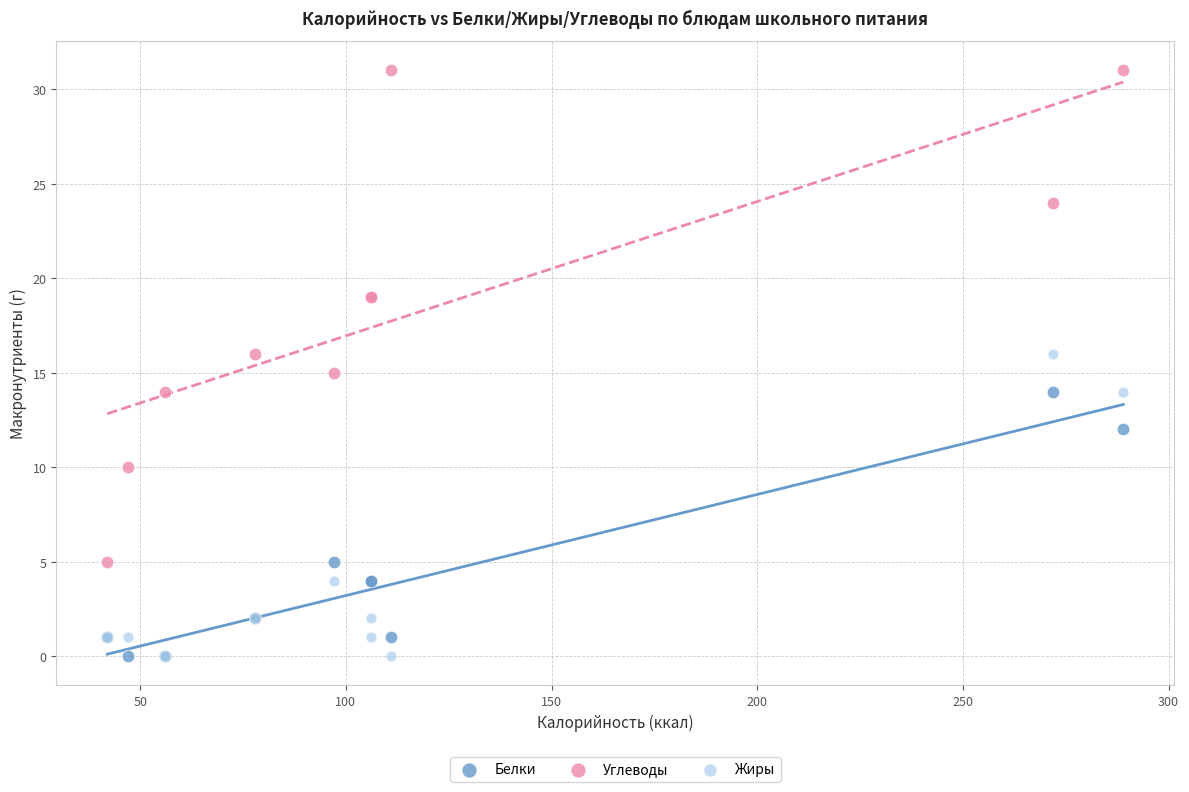

In the Жиры series, what Y value is closest to 8?

4